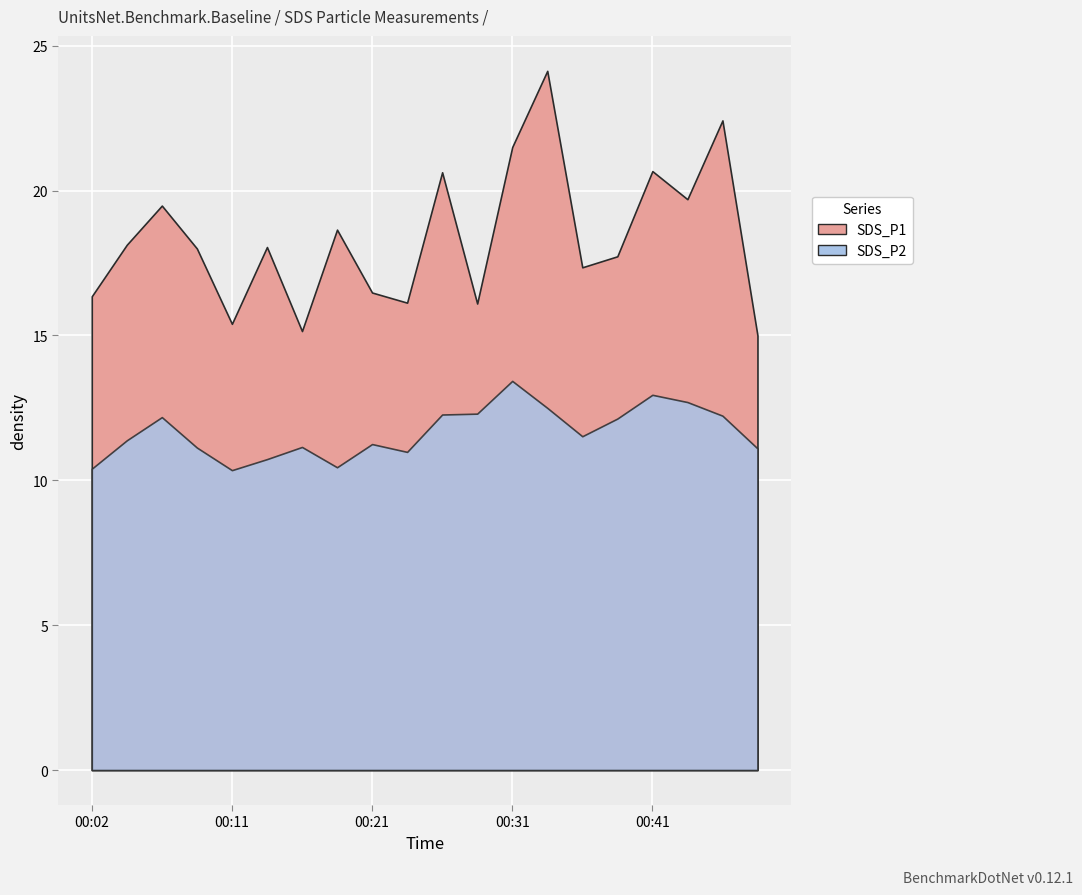

At which label does SDS_P2 first exceed 11?

00:04